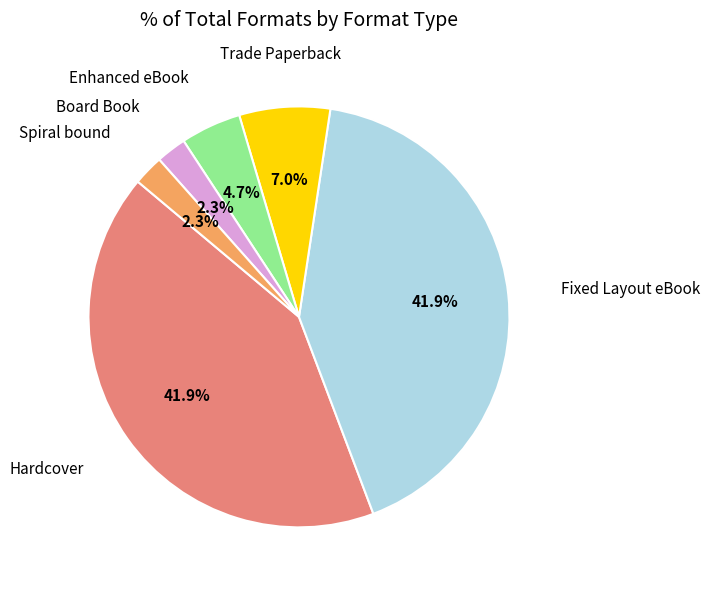

Count the number of slices in the pie.

6